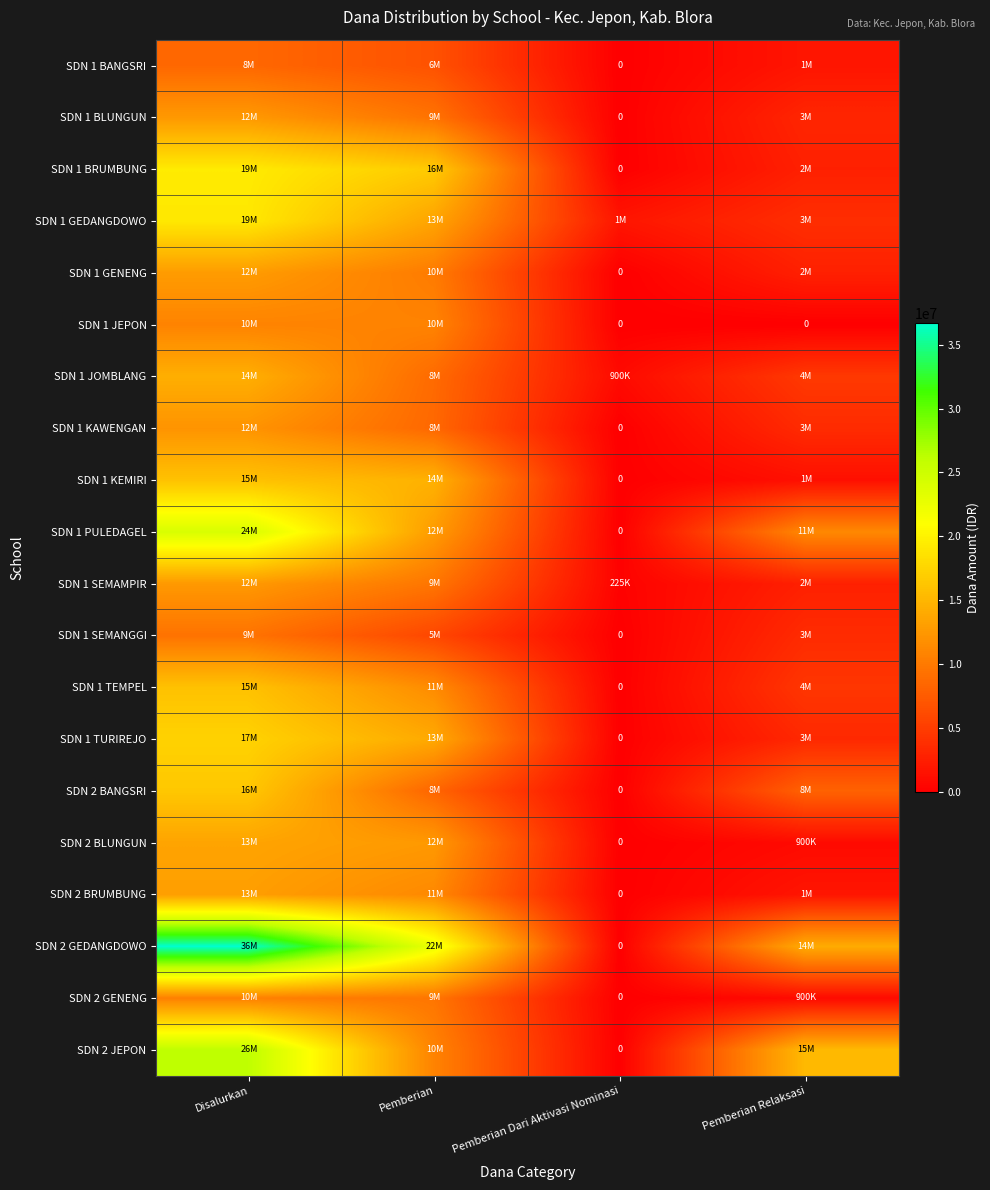

Which series has the largest total across all categories?

SDN 2 GEDANGDOWO